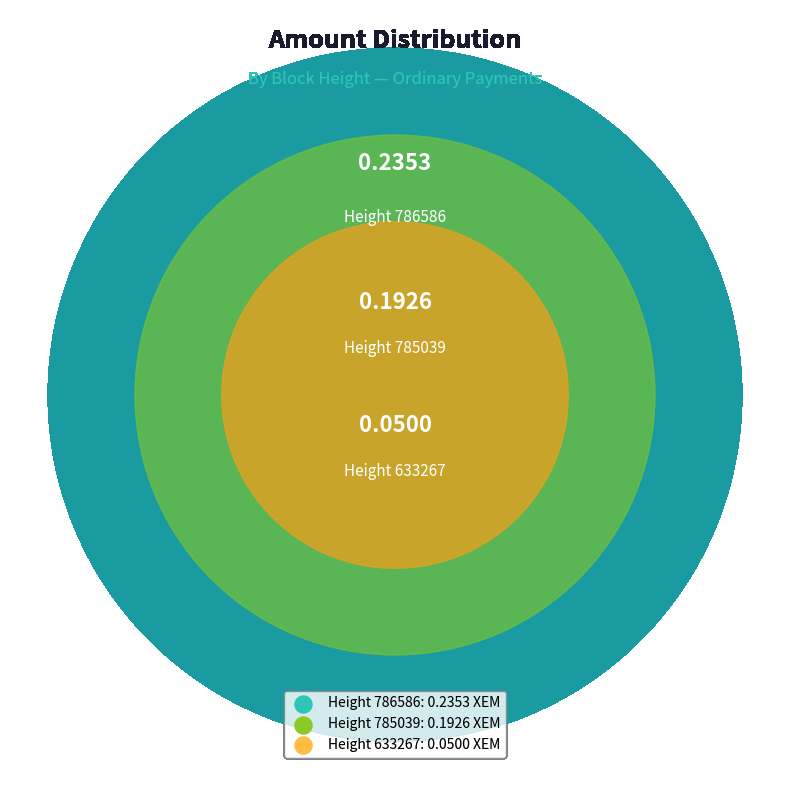

Does any single category account for the majority?

No